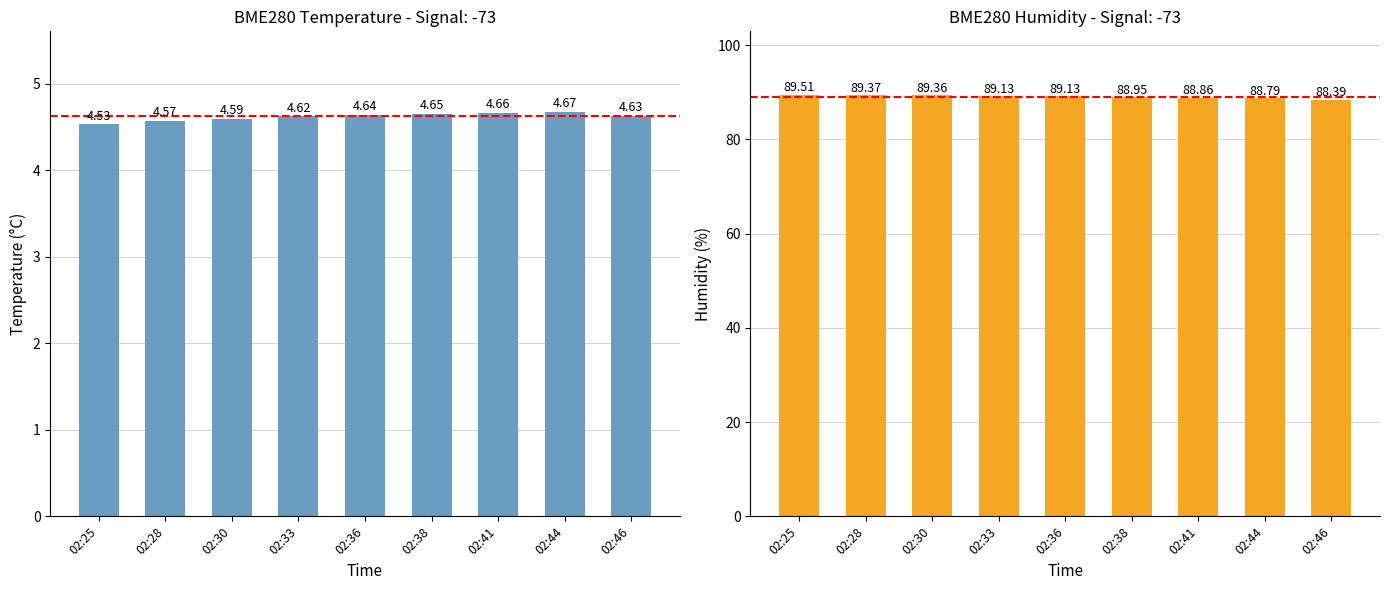

What is the sum of the BME280_temperature values at 02:41 and 02:28?

9.2